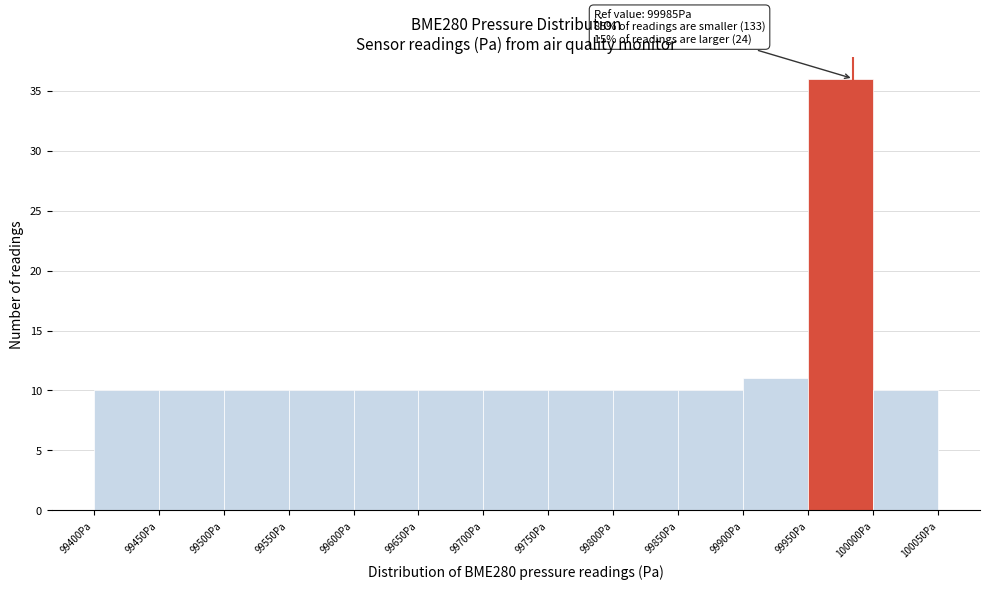

Over which range of the x-axis is the bar tallest?

99950 to 100000